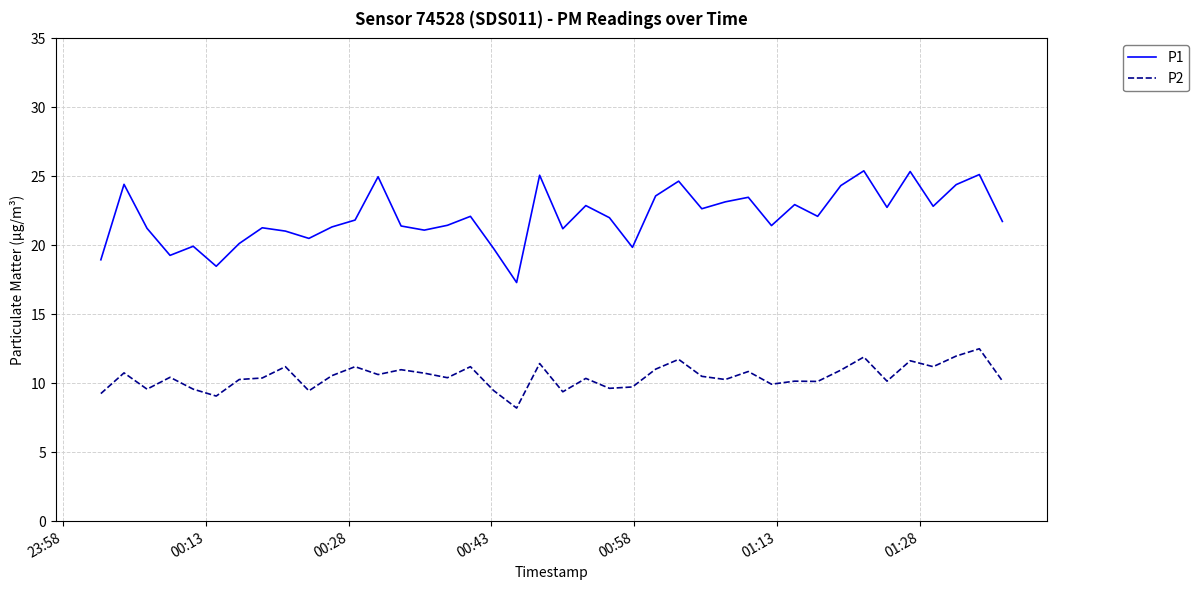

List the series in order of their peak value, lowest first.

P2, P1